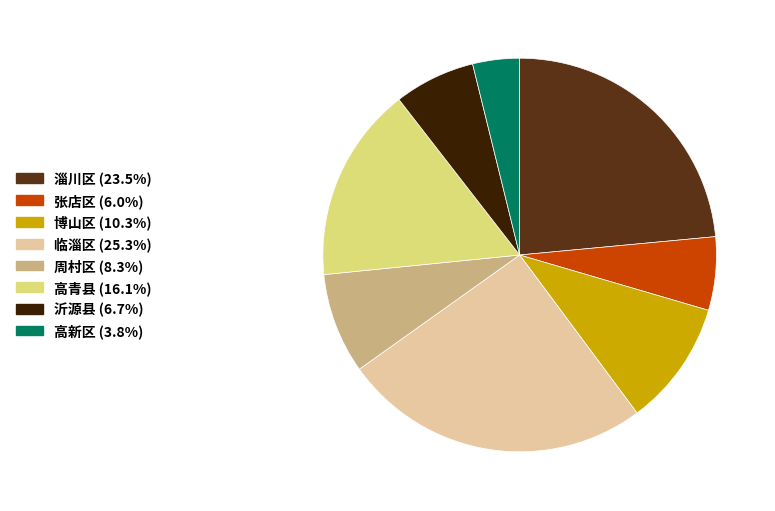

What is the largest slice in the pie chart?

临淄区